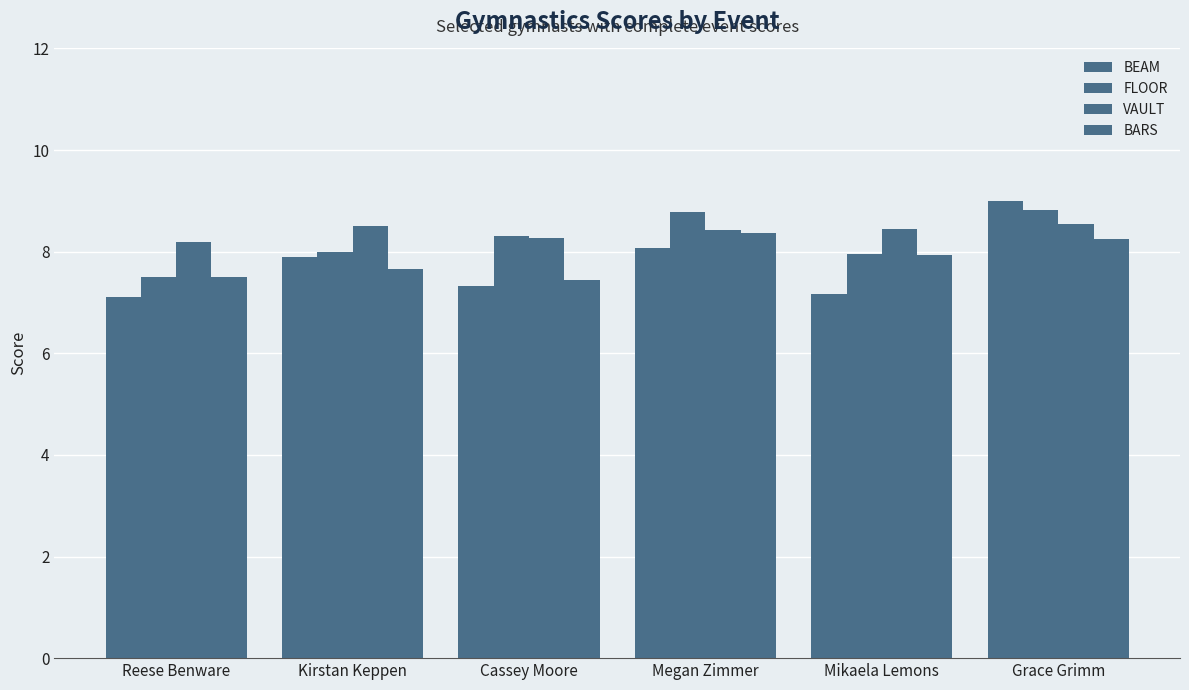

How many series are shown in this chart?

4